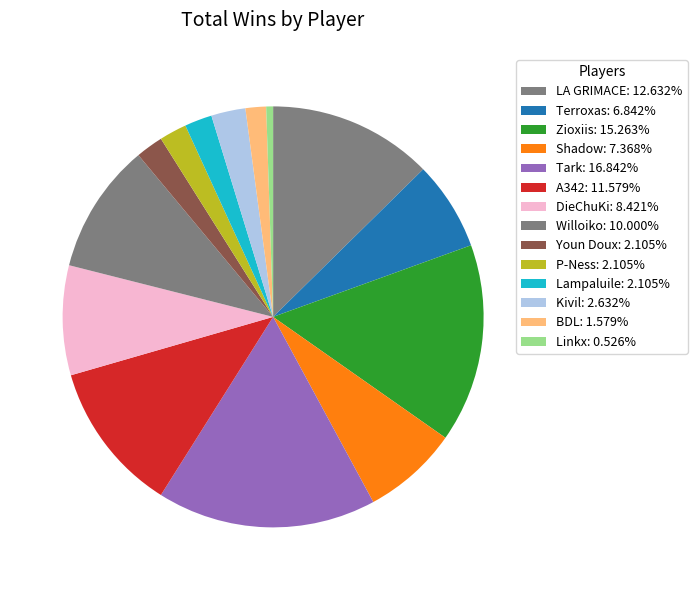

How many segments does this pie chart have?

14